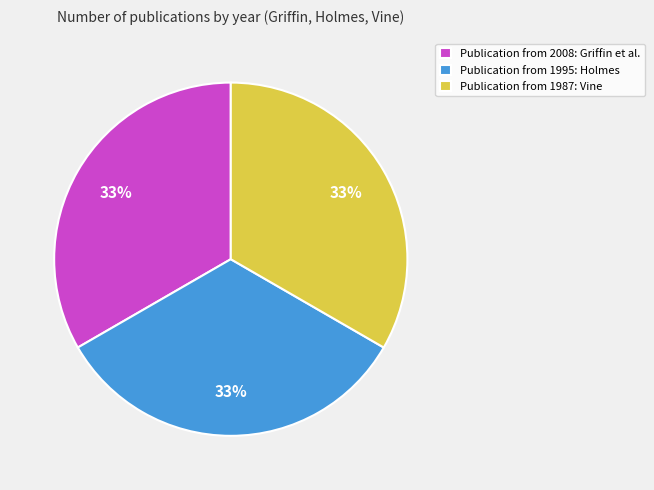

Approximately how many times larger is the value at Publication from 1987: Vine compared to Publication from 2008: Griffin et al.?

1.0